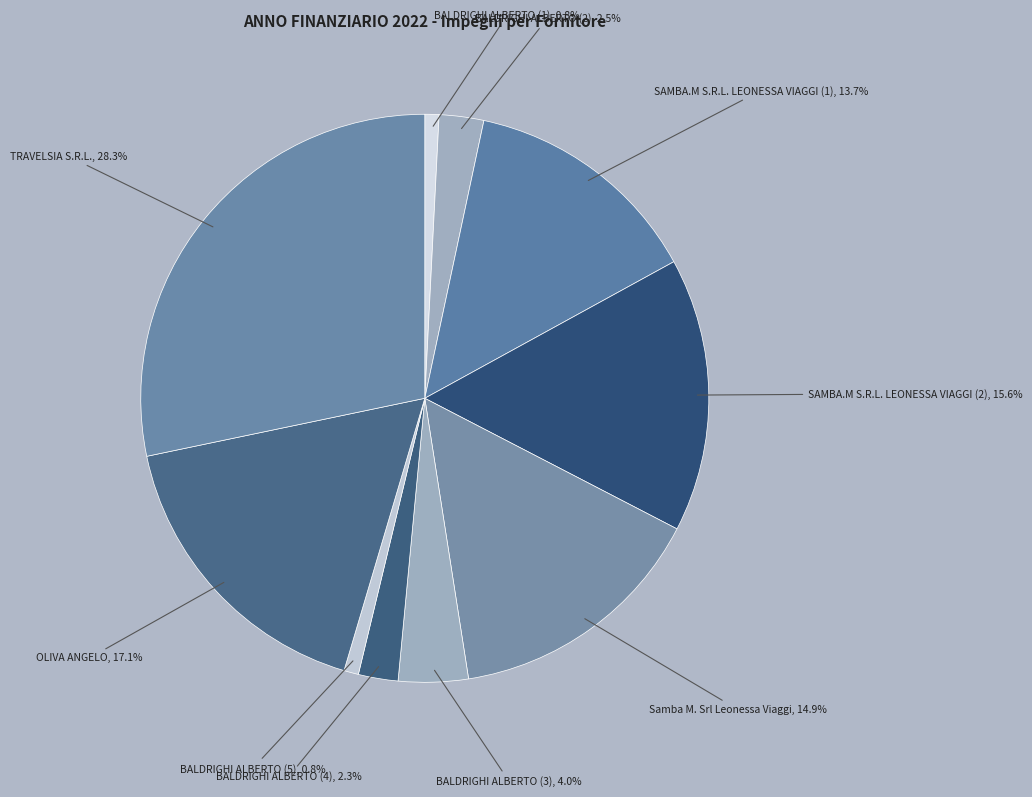

How many segments does this pie chart have?

10